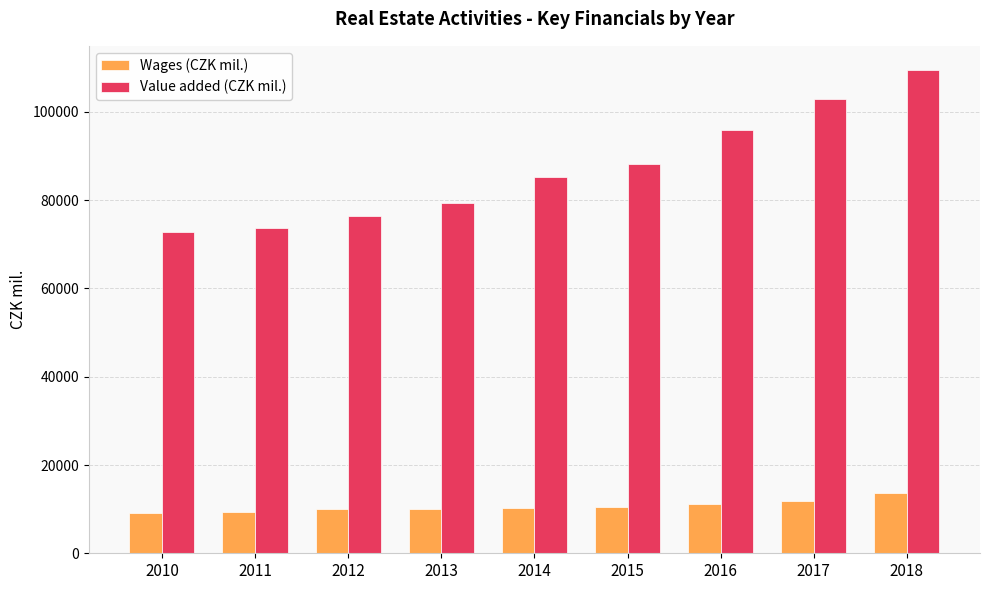

What are all the series names shown in the legend?

Wages (CZK mil.), Value added (CZK mil.)